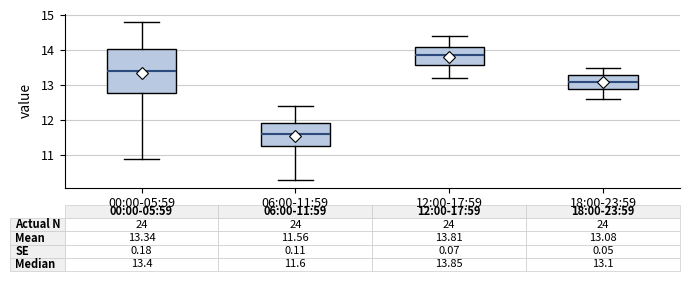

Which box is the tallest, from its lower edge to its upper edge?

00:00-05:59